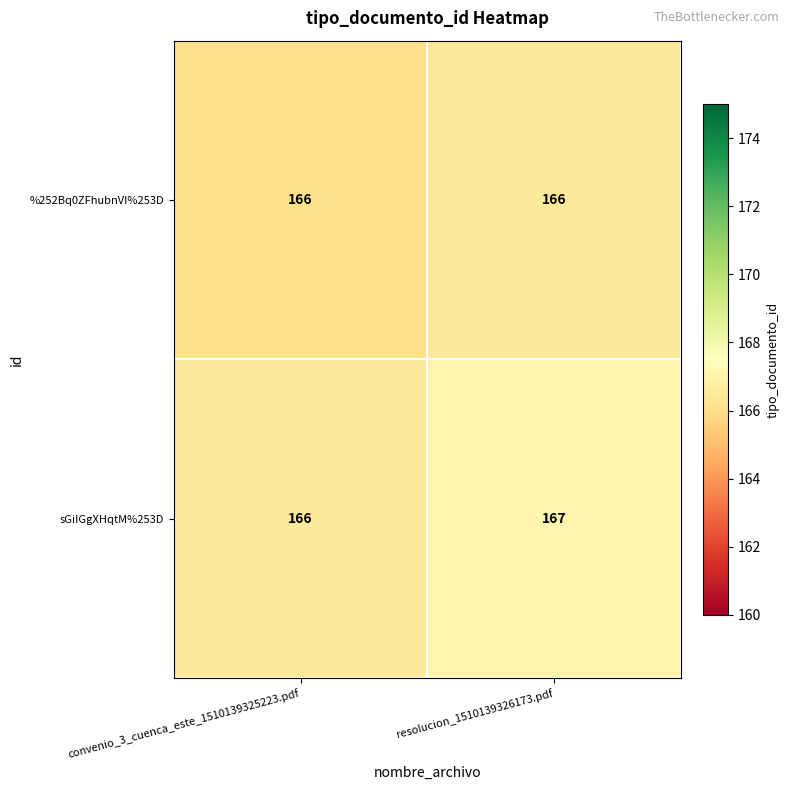

What is the sum of all %252Bq0ZFhubnVI%253D values?

332